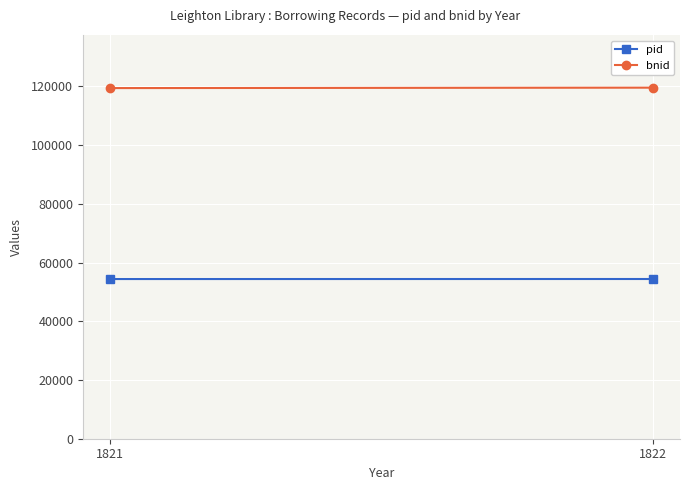

List the series in order of their overall mean, lowest first.

pid, bnid